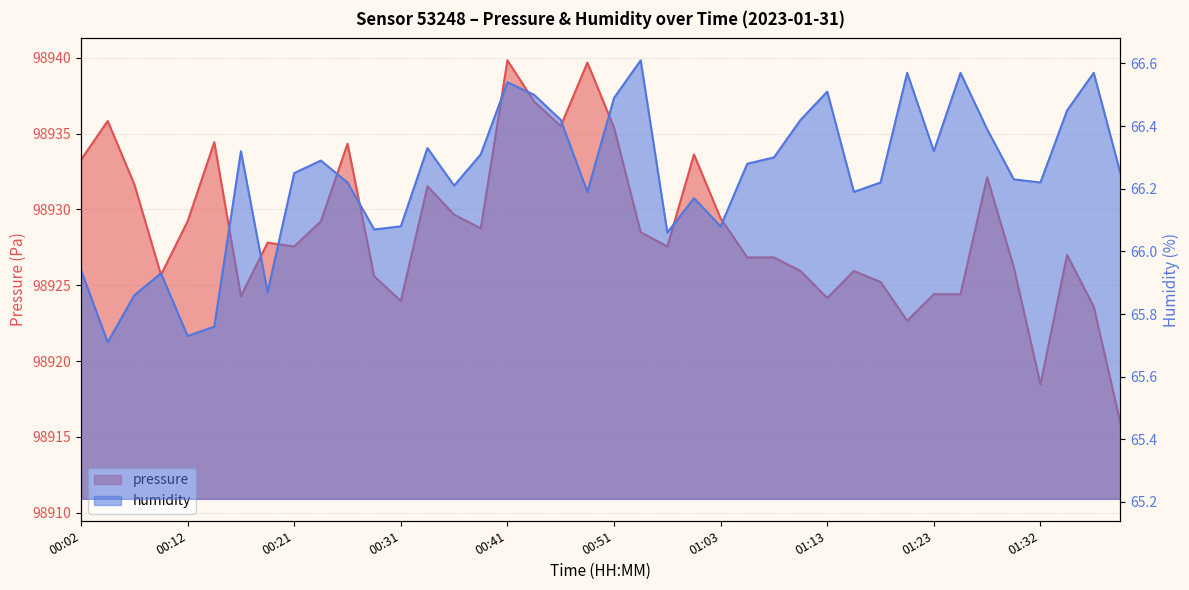

At which label does humidity first exceed 66?

00:16